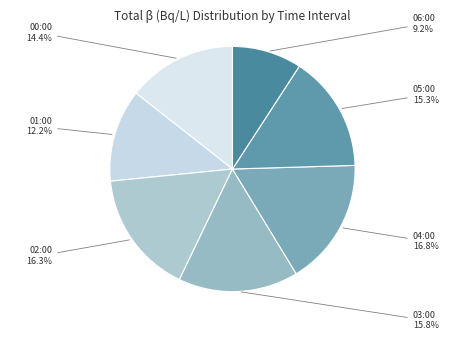

What is the ratio of the value at 05:00 to the value at 06:00?

1.7